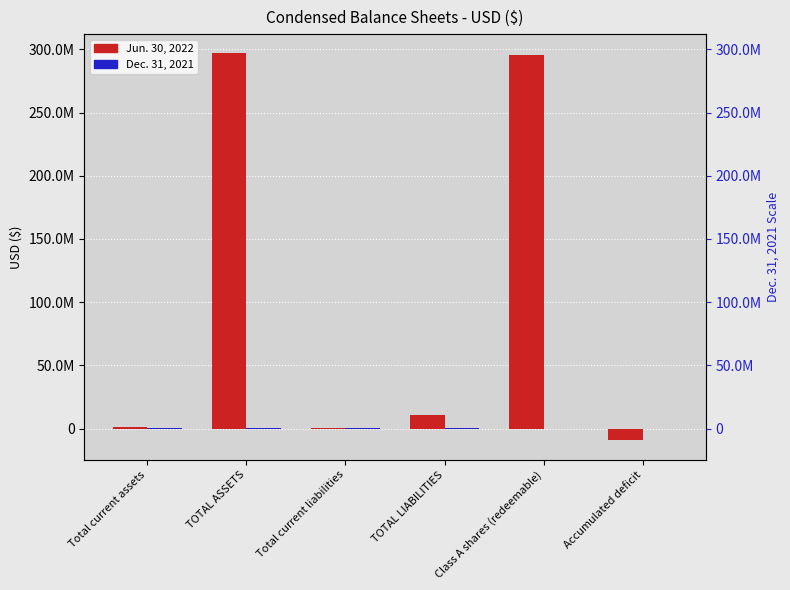

List the series in order of their overall mean, highest first.

Jun. 30, 2022, Dec. 31, 2021